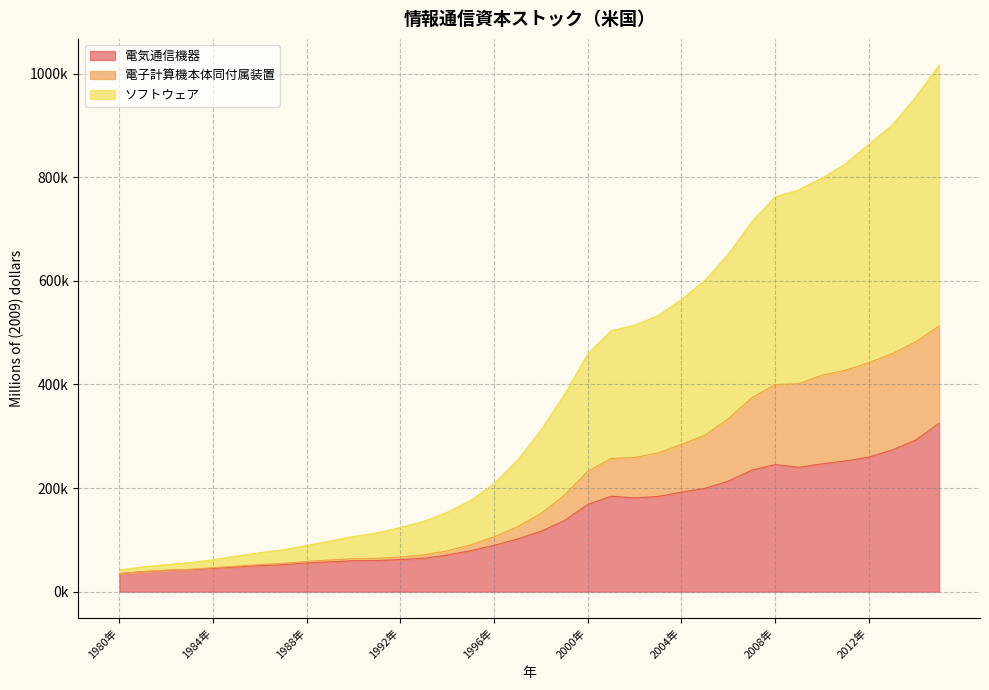

What are all the series names shown in the legend?

電気通信機器, 電子計算機本体同付属装置, ソフトウェア